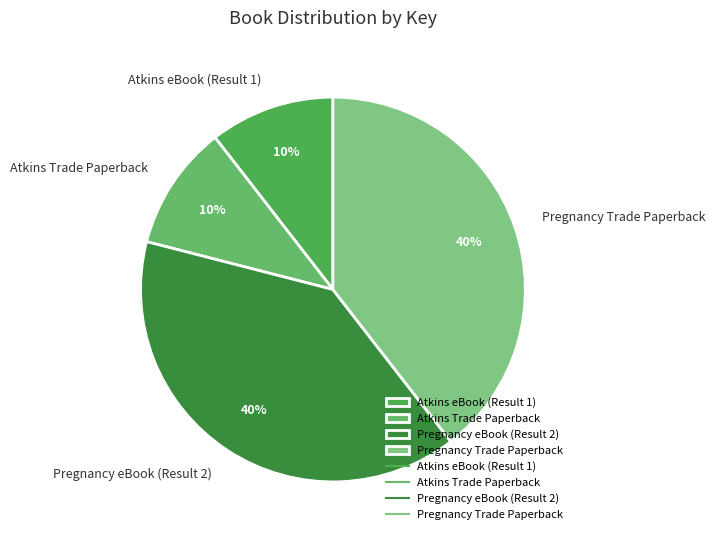

Which has a higher value, Pregnancy Trade Paperback or Atkins Trade Paperback?

Pregnancy Trade Paperback